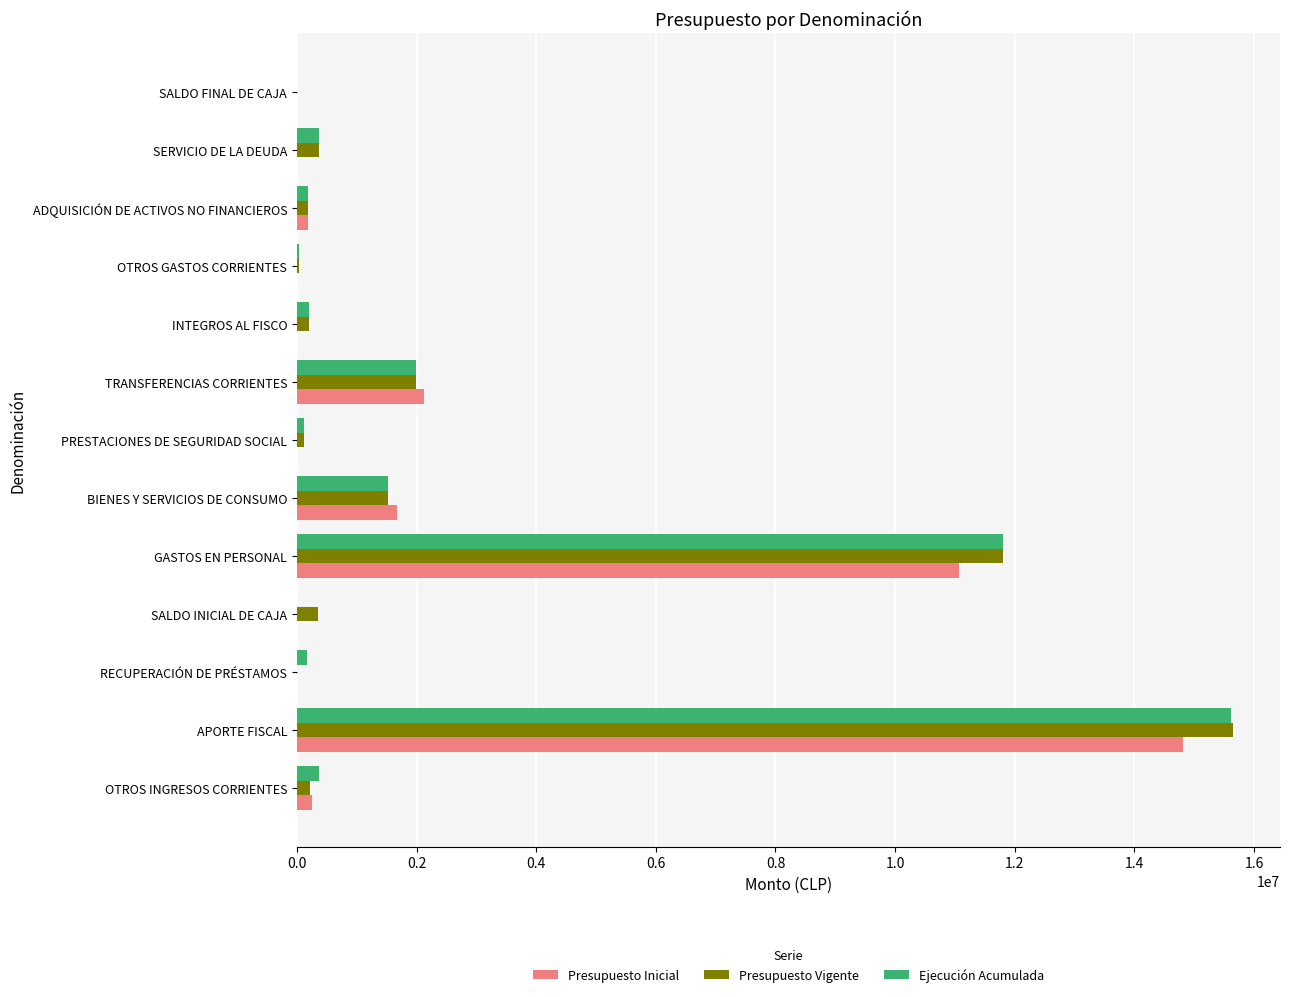

Between APORTE FISCAL and OTROS GASTOS CORRIENTES, which series saw the biggest shift?

Presupuesto Vigente